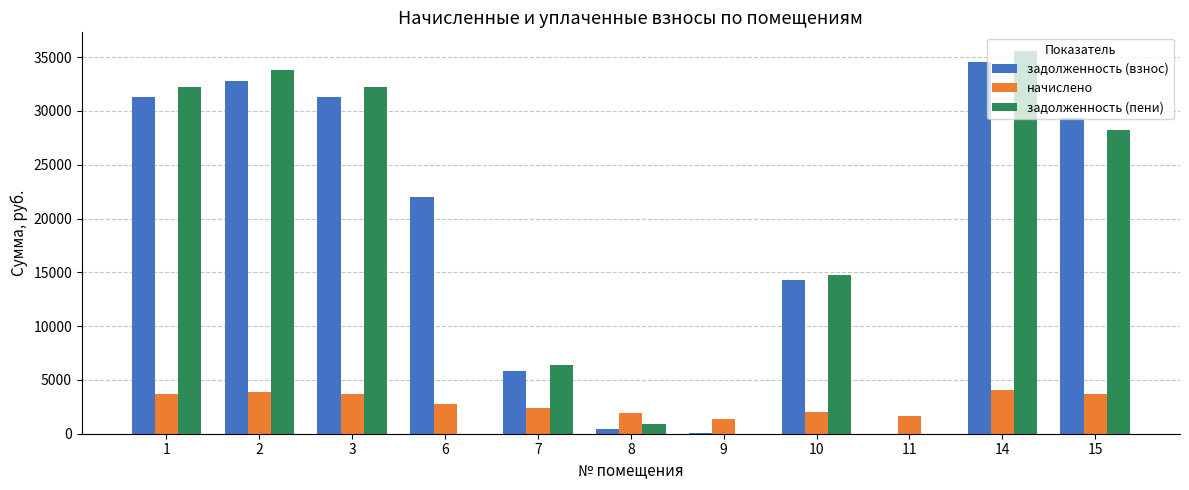

At which category is the sum across all series the highest?

14